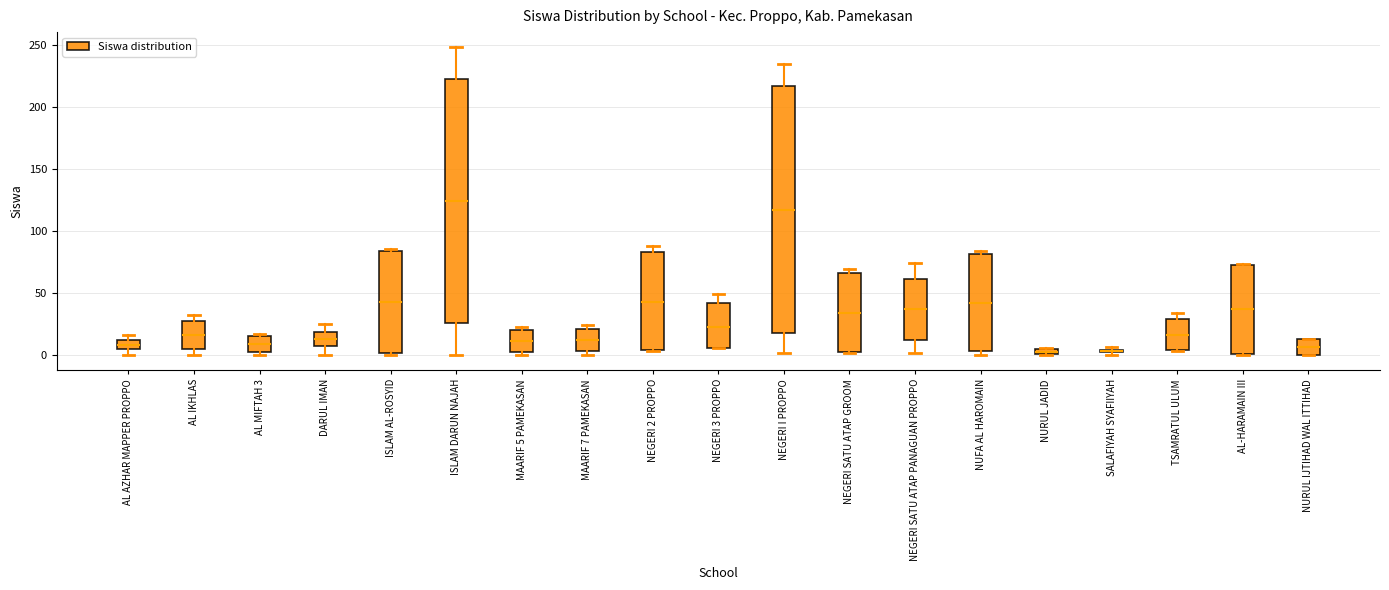

Where does the median line of the box for AL IKHLAS sit on the y-axis? The values are not printed on the chart, so give them approximately, as read against the axis.

15